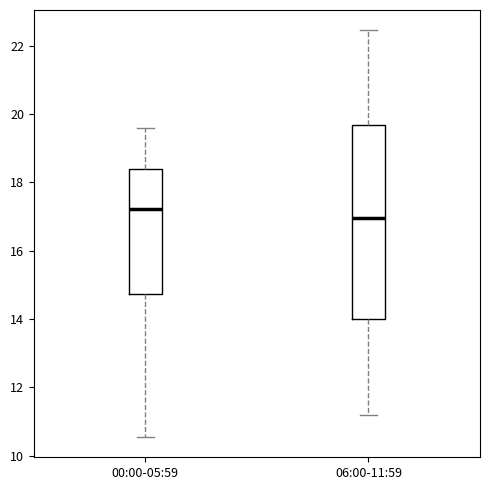

Reading left to right, transcribe this box plot: for each box, give where its median line is, the range the box spans, and where its two whiskers end, as read against the y-axis. The values are not printed on the chart, so give them approximately, as read against the axis.

00:00-05:59: median 17.2, box 14.8 to 18.4, whiskers 10.6 to 19.6
06:00-11:59: median 17.0, box 14.0 to 19.6, whiskers 11.2 to 22.4